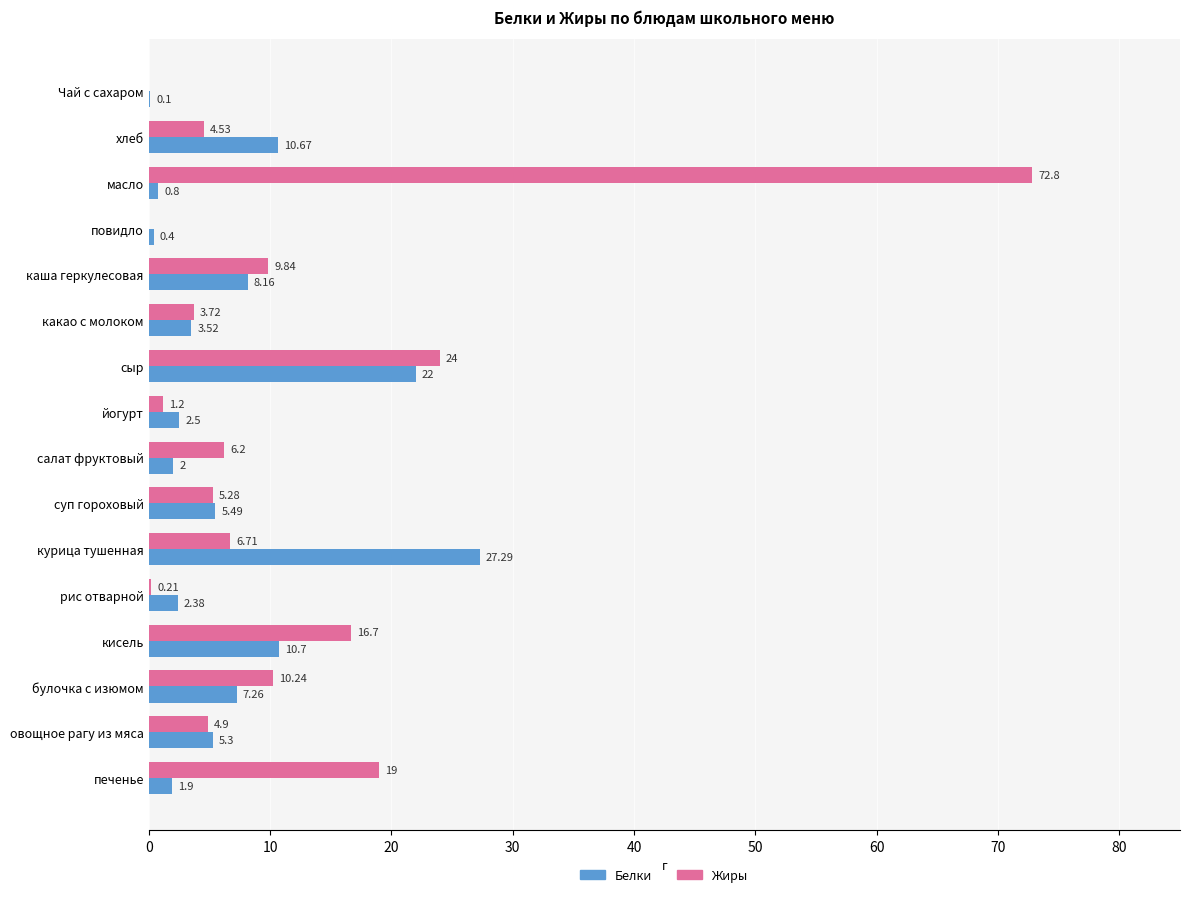

How many series are shown in this chart?

2